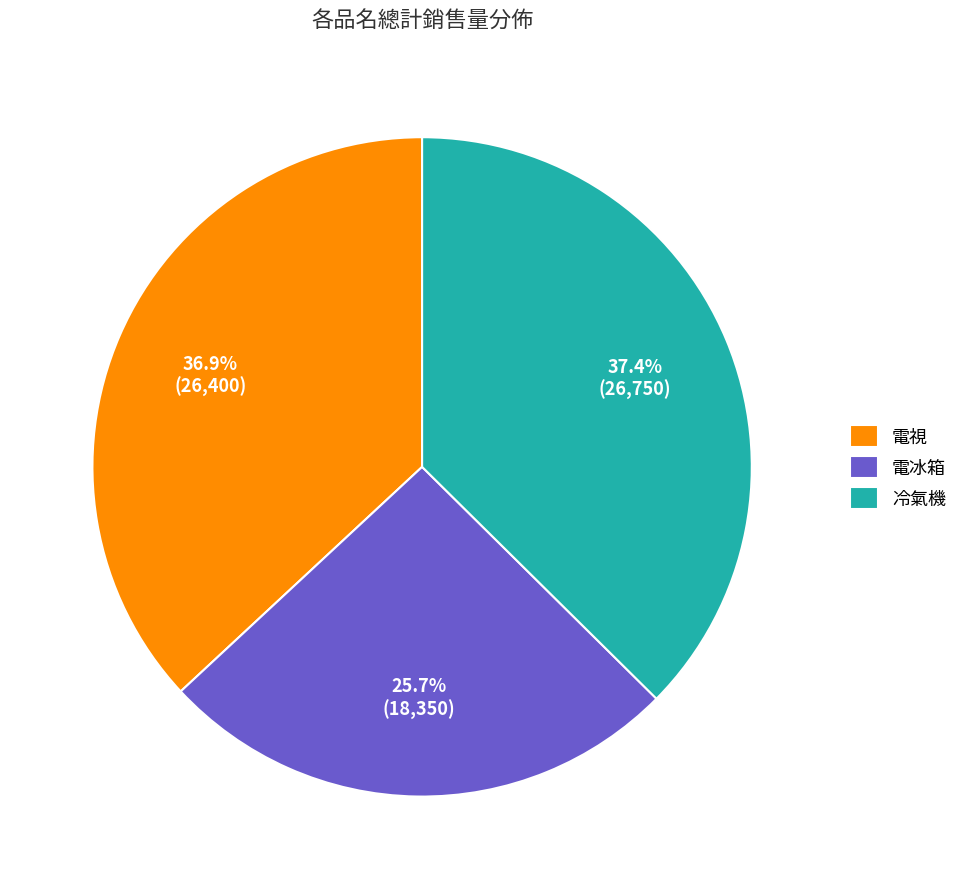

Count the number of slices in the pie.

3